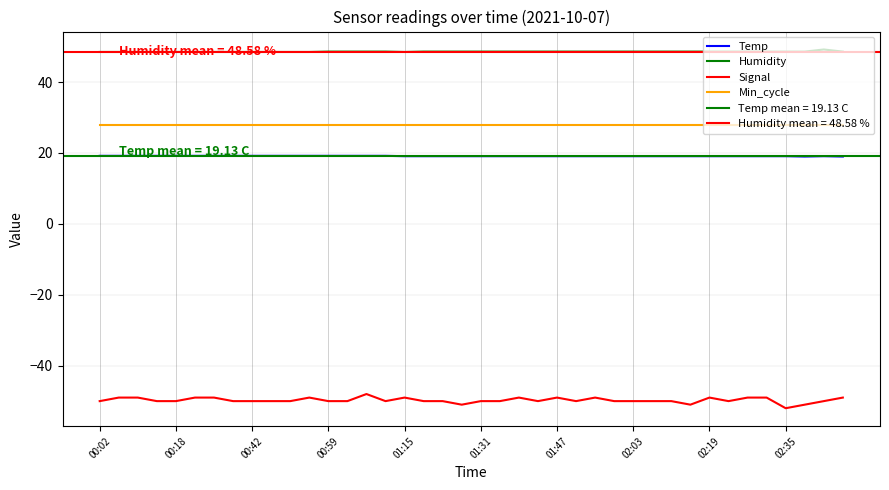

True or false: Signal and Humidity intersect in this chart.

False